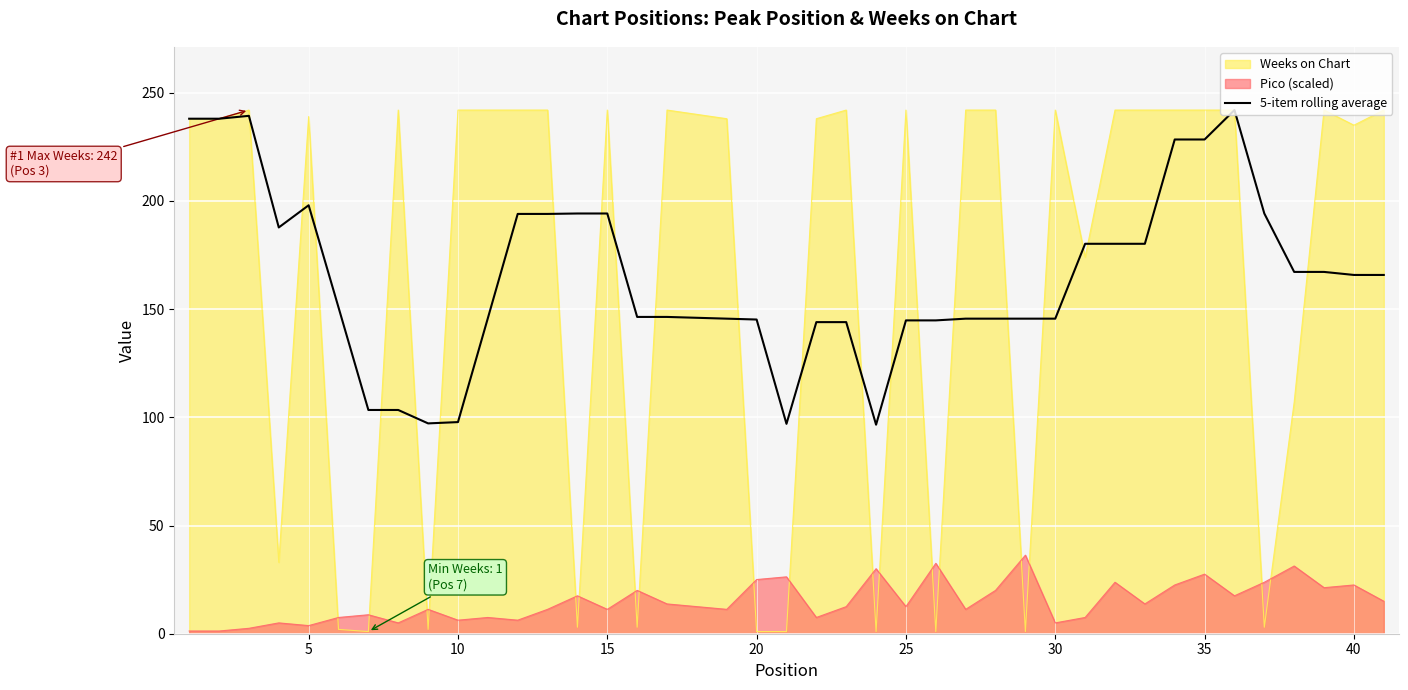

True or false: Pico (scaled) has a value of 6.3 at 10.

True